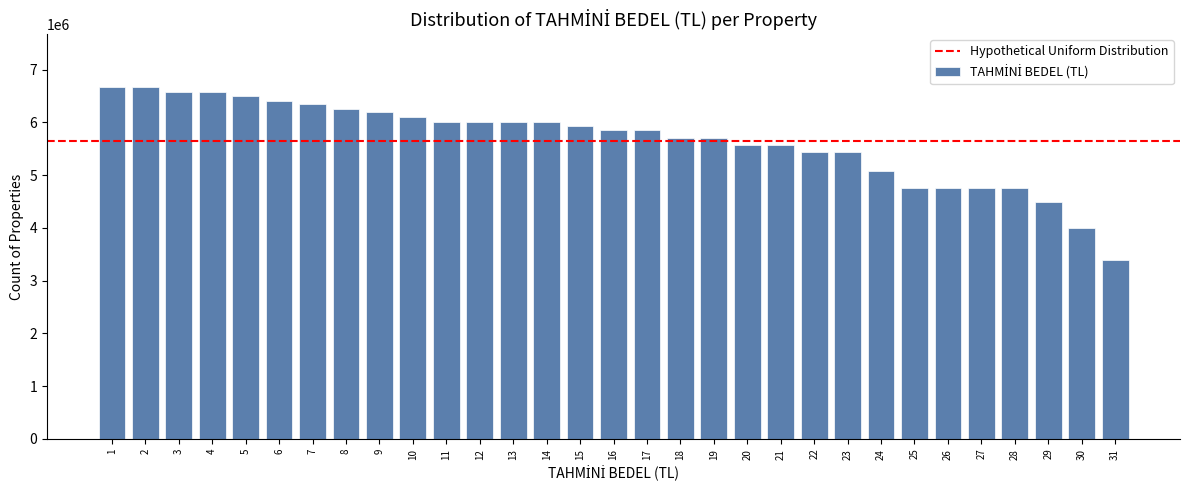

What is the difference between the values at 13 and 1?

670000